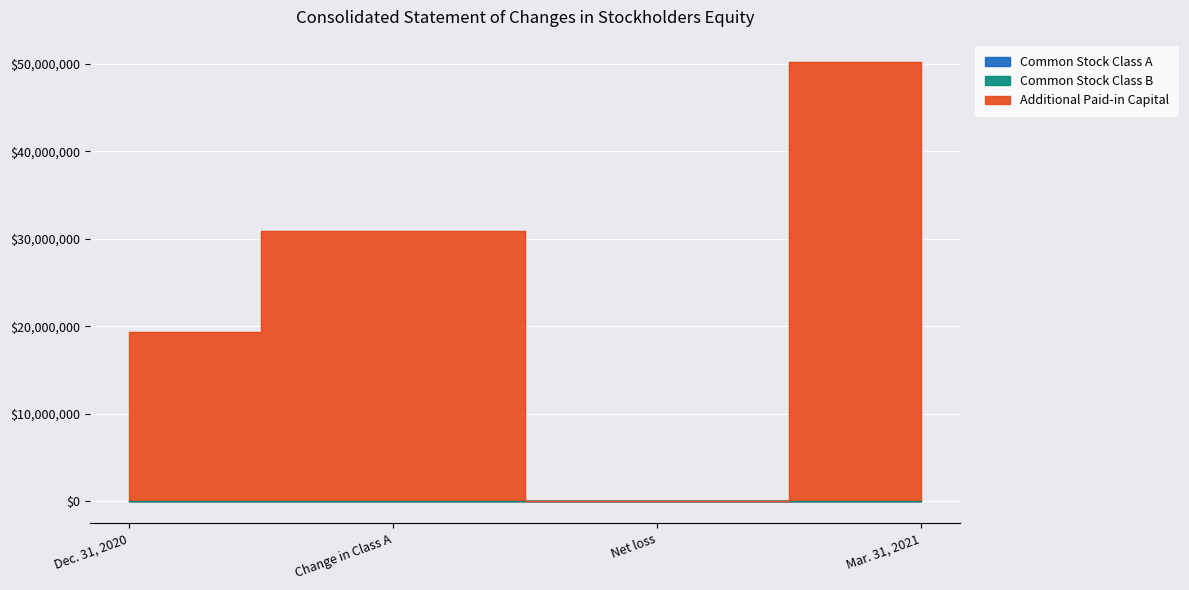

What is the difference between the second highest and second lowest values in the Additional Paid-in Capital series?

11619576